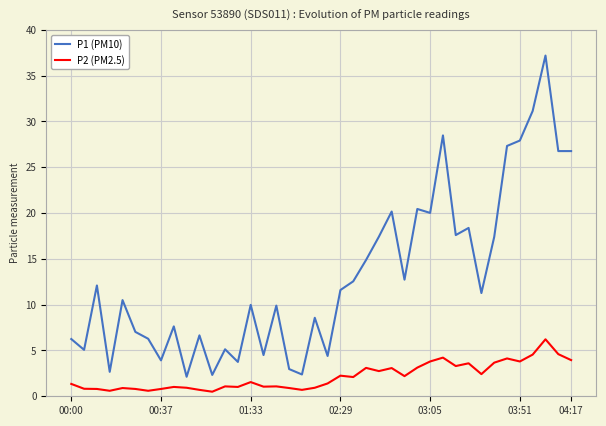

Which series has the widest spread of values?

P1 (PM10)